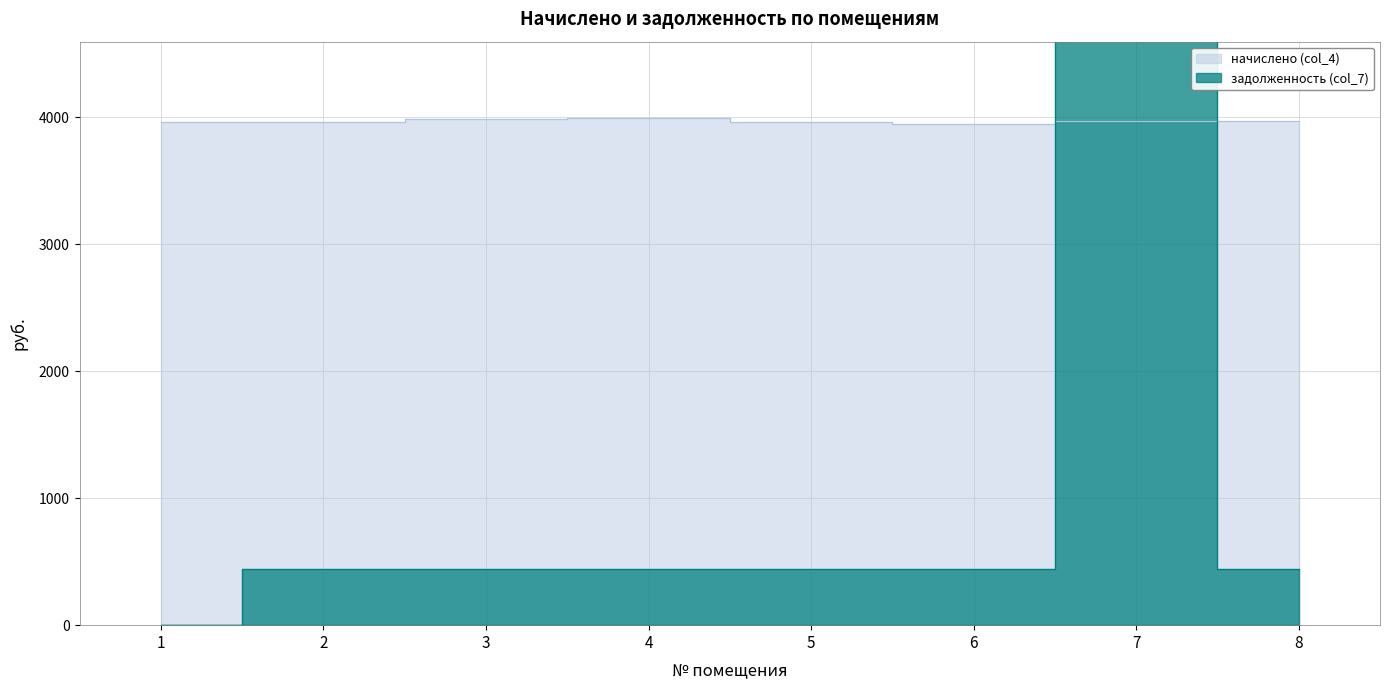

Which series has the largest range (max minus min)?

задолженность (col_7)